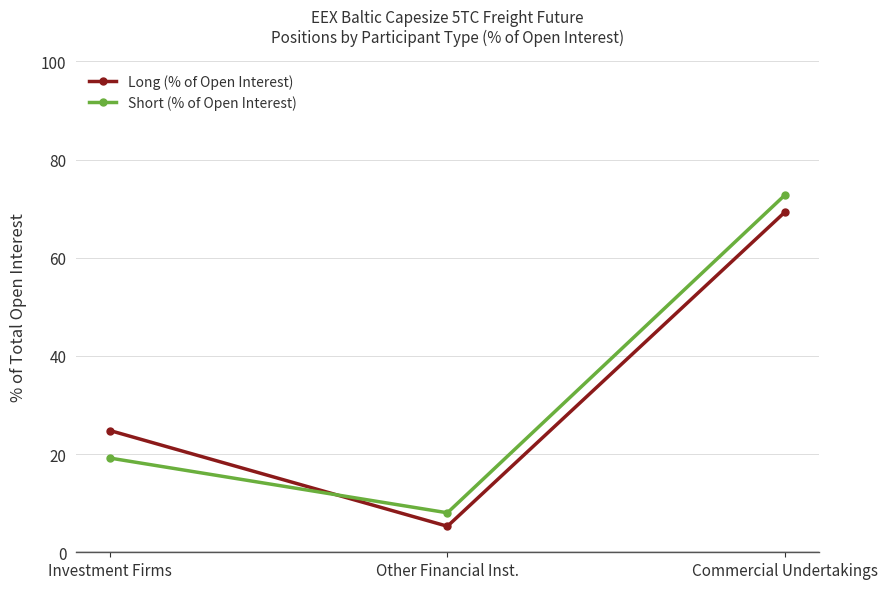

Reading left to right, transcribe all the data shown in this chart.

Long (% of Open Interest): Investment Firms=24.8	Other Financial Inst.=5.3	Commercial Undertakings=69.3
Short (% of Open Interest): Investment Firms=19.2	Other Financial Inst.=8.0	Commercial Undertakings=72.8